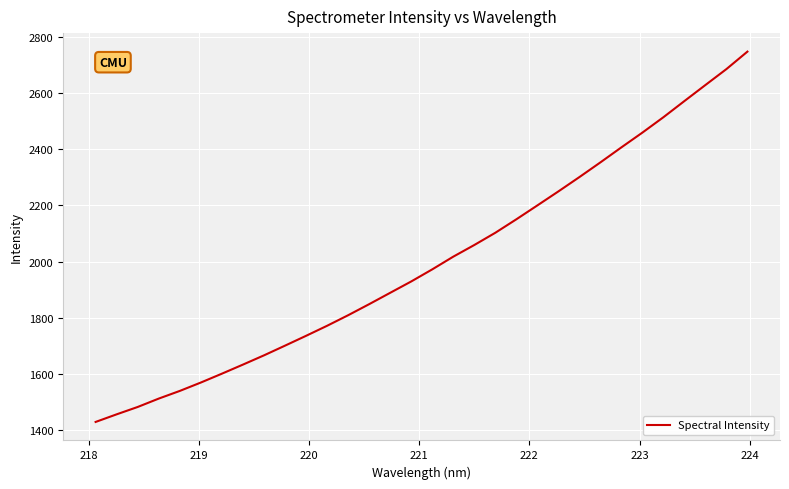

Reading right to left, extract all data points from this chart.

2746.3	2684.2	2627.6	2570.6	2513.1	2458.4	2405.9	2352.4	2300.1	2249.2	2199.4	2150.0	2102.1	2058.6	2017.2	1972.0	1929.0	1888.7	1848.3	1808.9	1771.4	1735.7	1700.8	1666.3	1633.4	1601.1	1569.6	1539.8	1512.6	1482.8	1456.6	1429.5